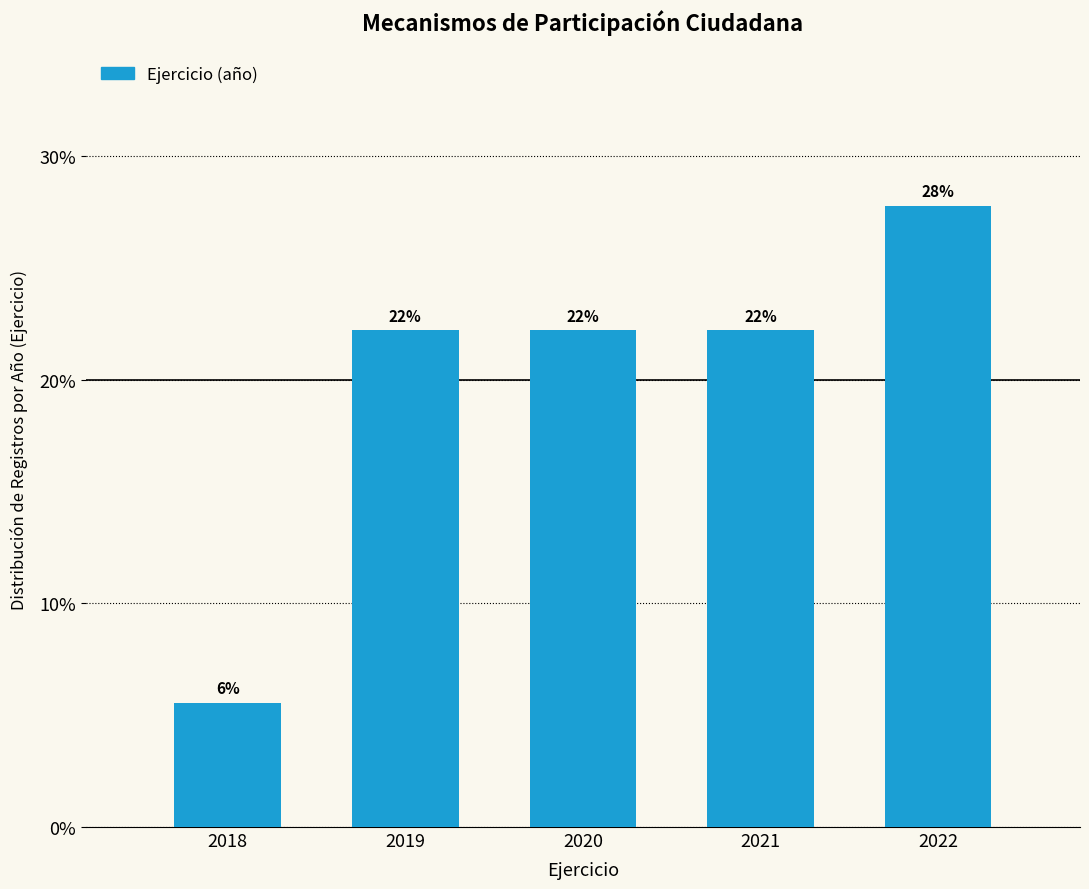

Are the bars horizontal?

No